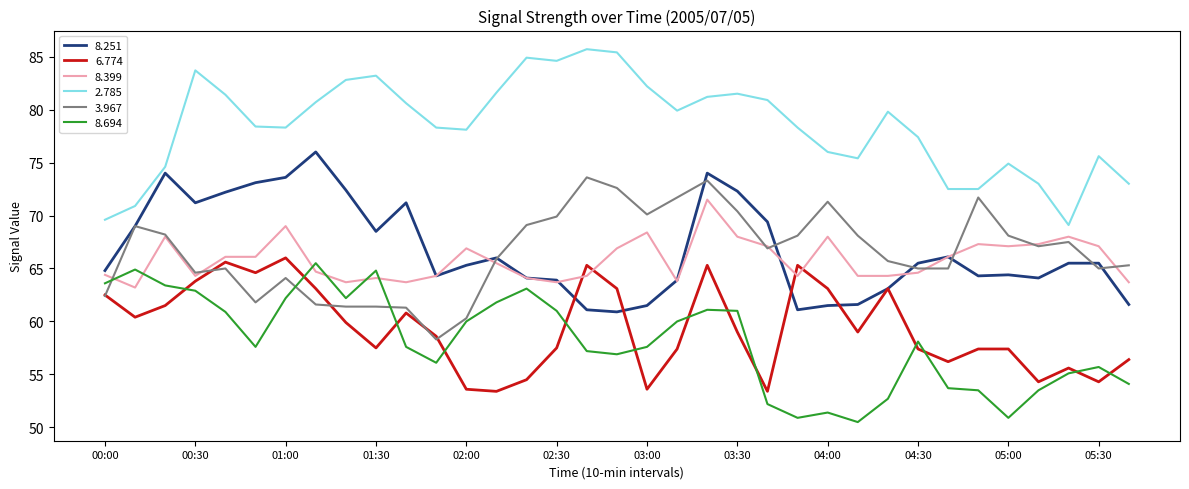

Does the chart have visible grid lines?

No